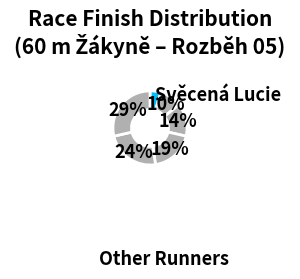

How many slices are in this pie chart?

6